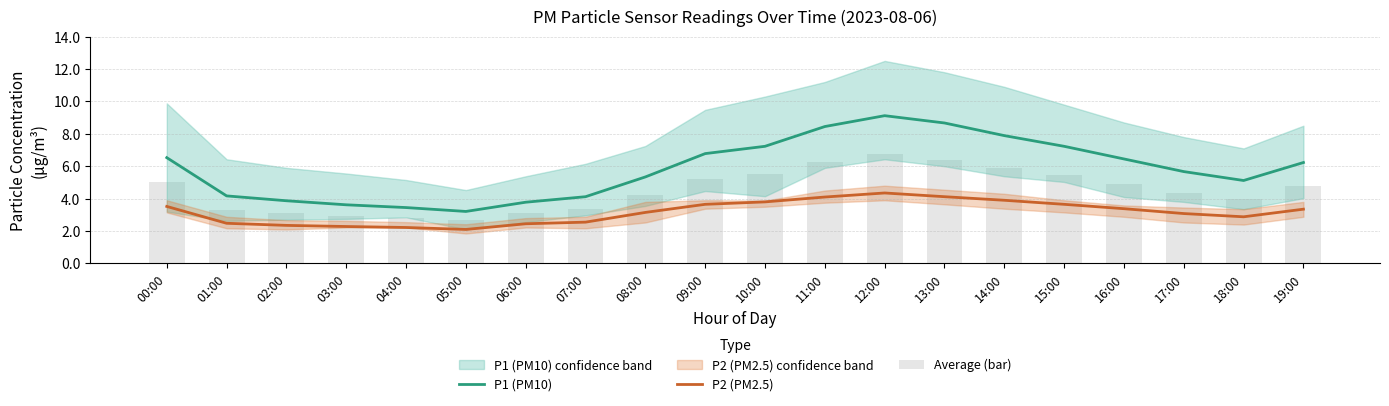

What is the value of the Average (bar) bar at the 3rd from the left?

3.1